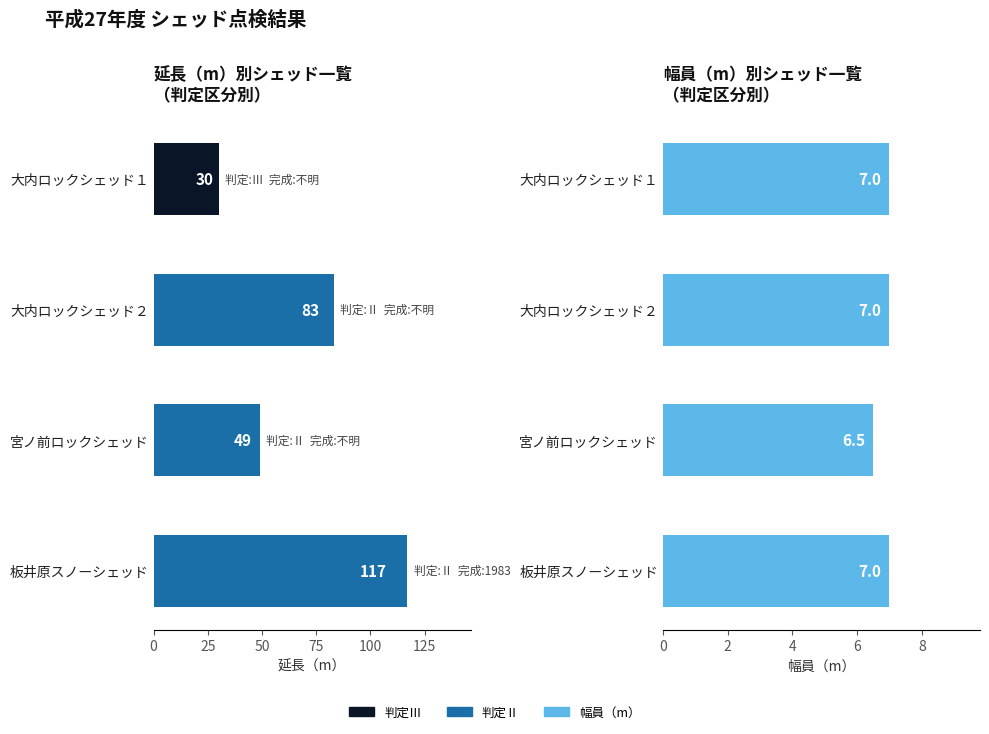

What is the value of the 幅員（m） bar at the 1st from the left?

7.0